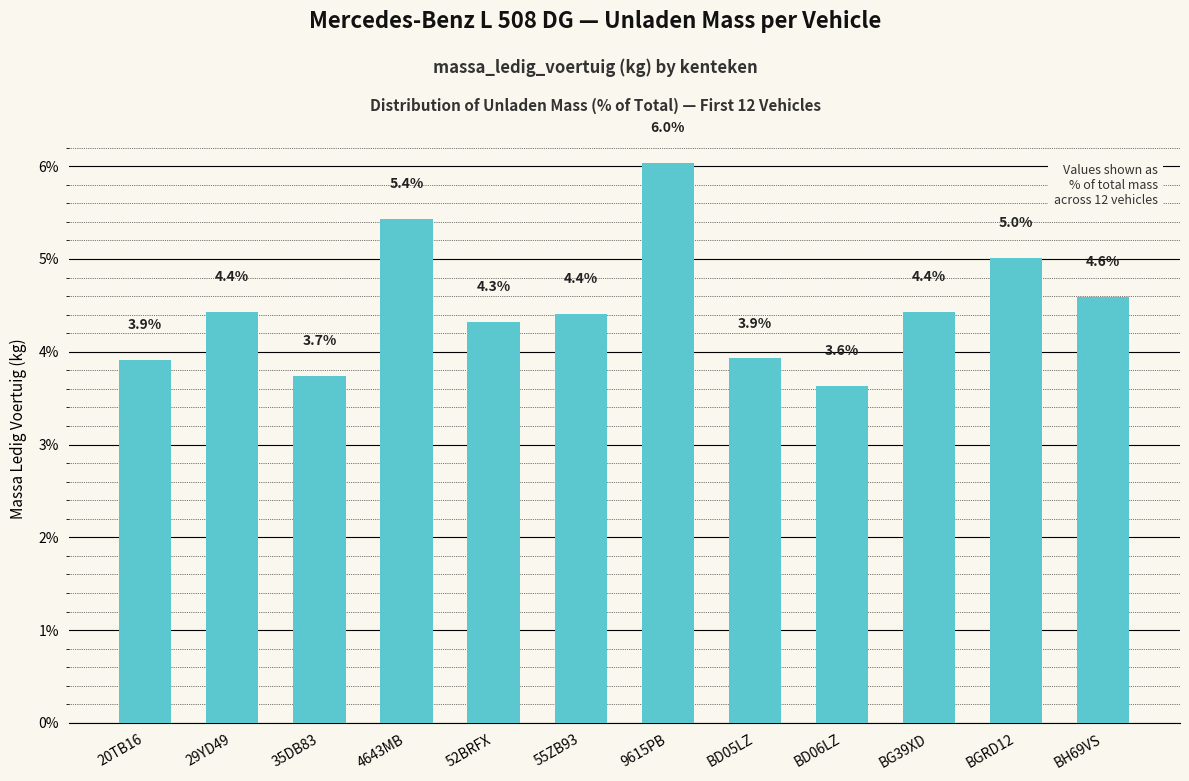

How many values exceed 4?

8